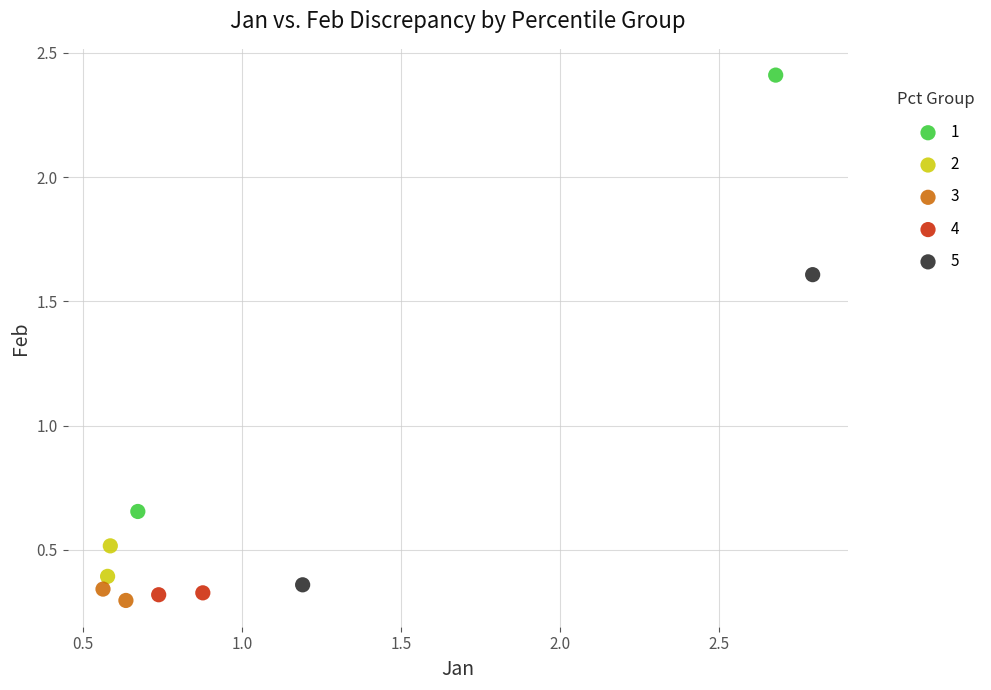

Which series has the widest spread of Y values?

1